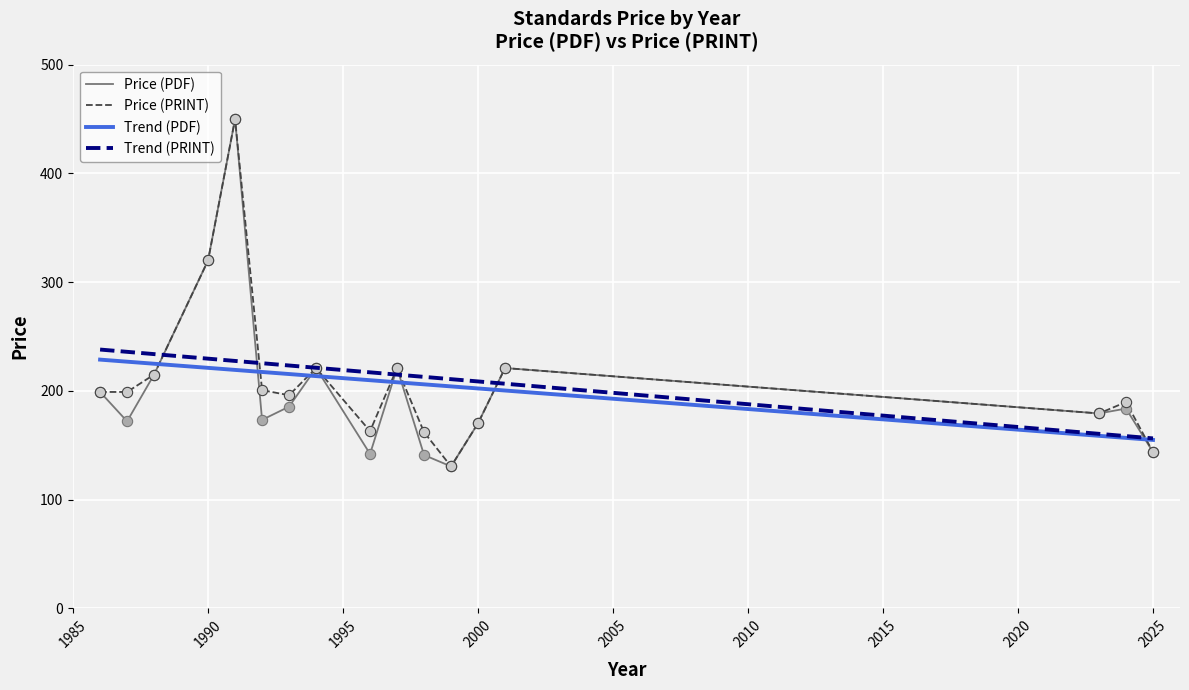

Is the value of Price (PRINT) at 31 greater than the value of Price (PDF) at 7?

No